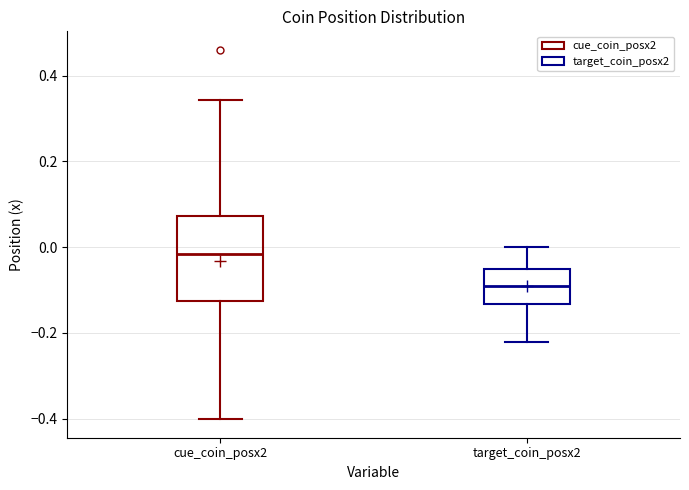

Reading left to right, transcribe this box plot: for each box, give where its median line is, the range the box spans, and where its two whiskers end, as read against the y-axis. The values are not printed on the chart, so give them approximately, as read against the axis.

cue_coin_posx2: median -0.02, box -0.12 to 0.08, whiskers -0.40 to 0.34
target_coin_posx2: median -0.08, box -0.14 to -0.06, whiskers -0.22 to 0.00